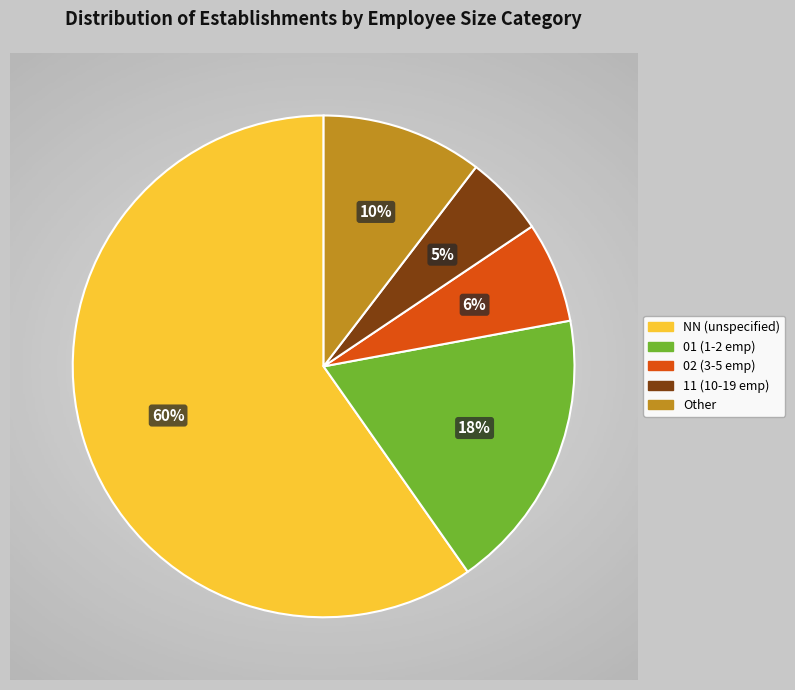

How many slices are in this pie chart?

5